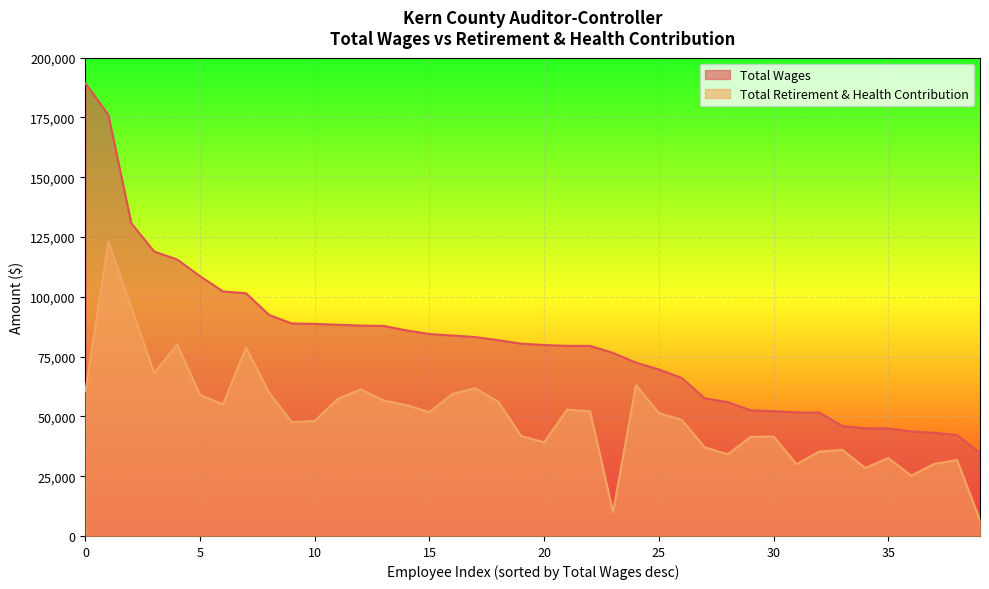

List the series in order of their peak value, highest first.

Total Wages, Total Retirement & Health Contribution